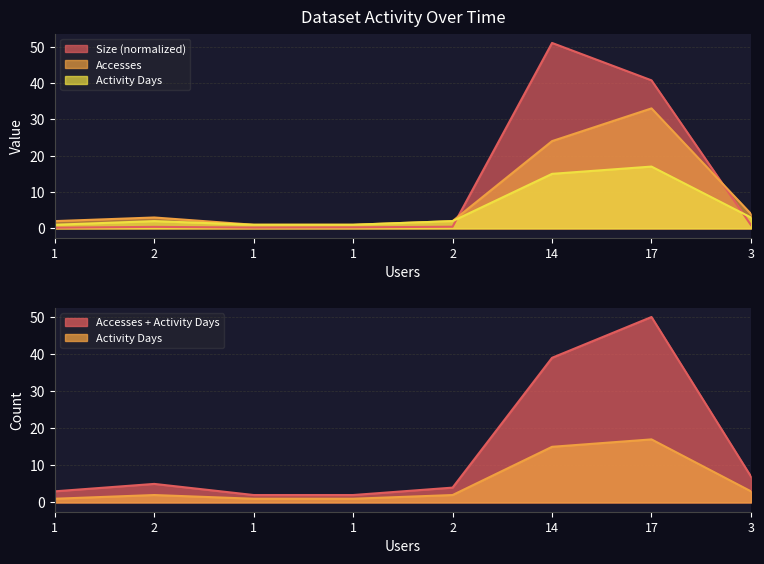

Between 2 and 14, which series saw the biggest shift?

Size